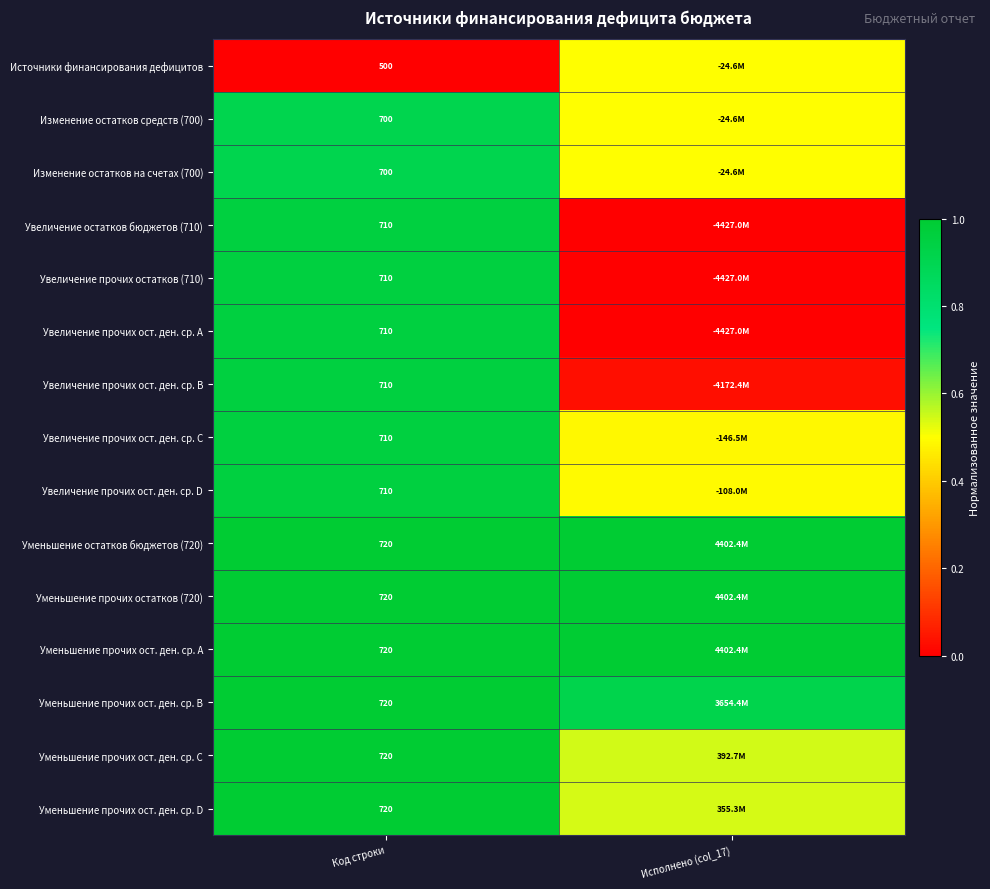

Is the value of Изменение остатков на счетах (700) at Код строки greater than the value of Увеличение прочих ост. ден. ср. A at Код строки?

No